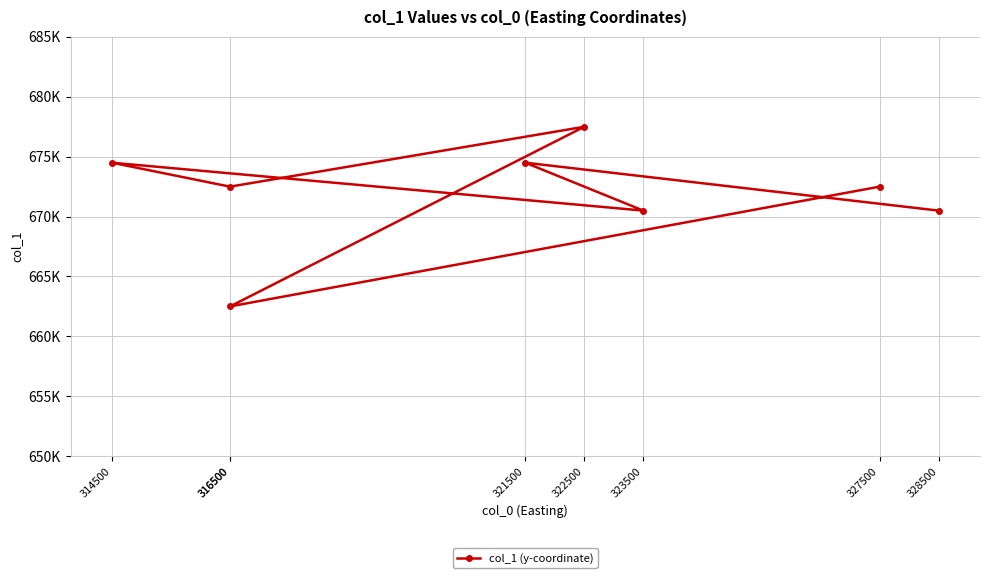

What is the smallest value displayed?

662500